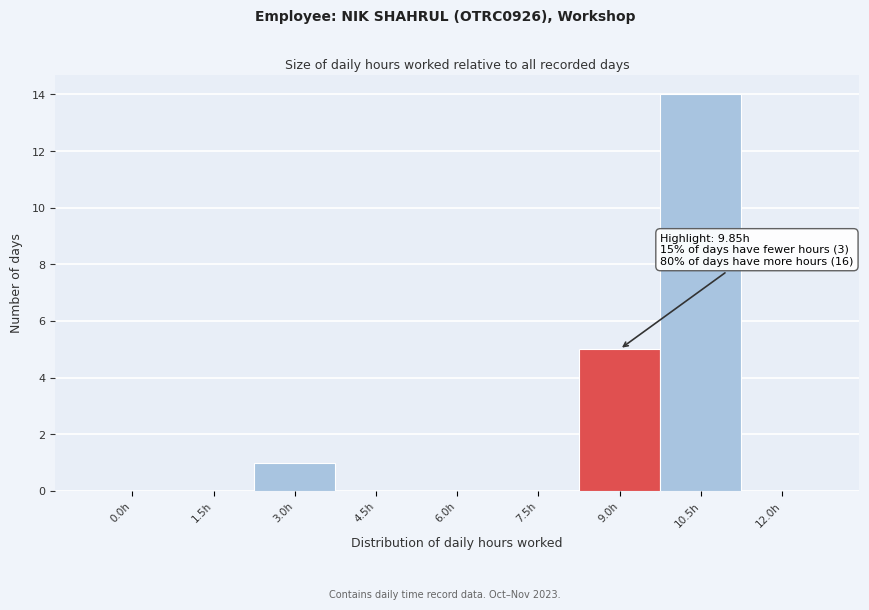

Reading right to left, transcribe all the data shown in this chart.

12.0h=0	10.5h=14	9.0h=5	7.5h=0	6.0h=0	4.5h=0	3.0h=1	1.5h=0	0.0h=0